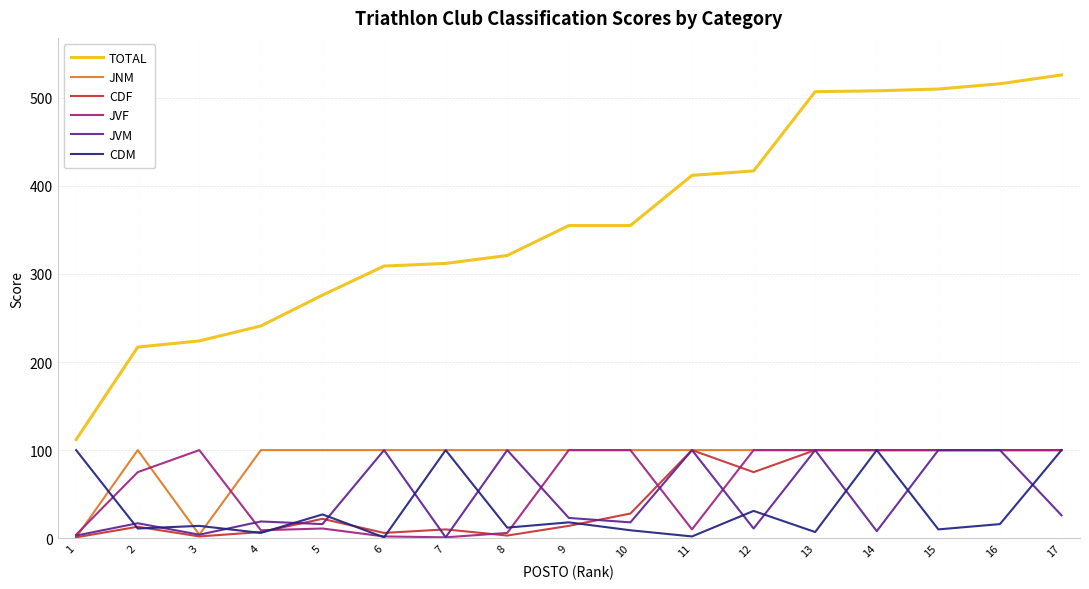

How many lines are shown in the chart?

6